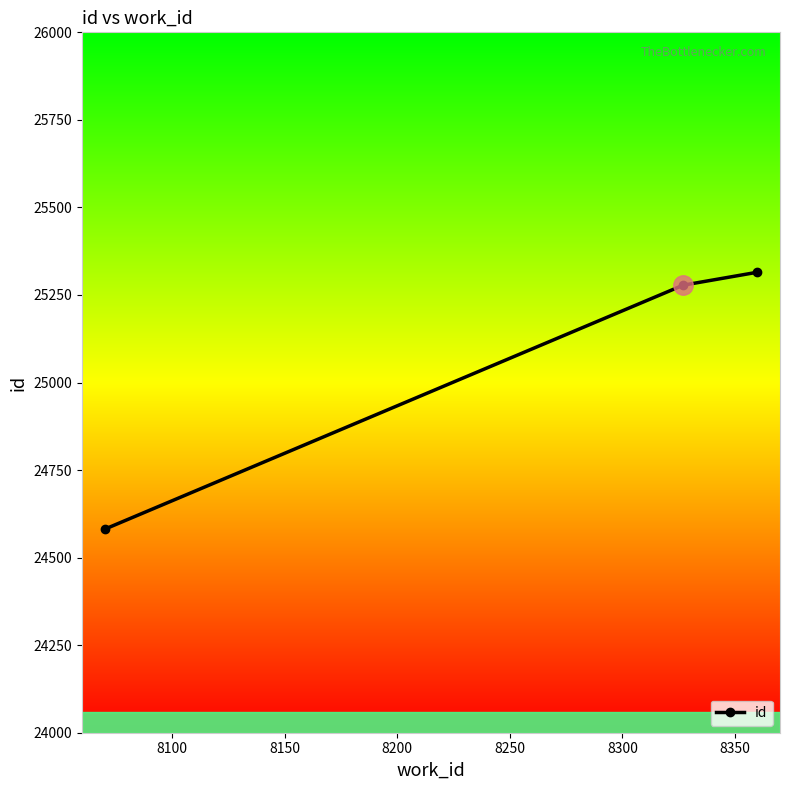

How many values are below 25278?

1